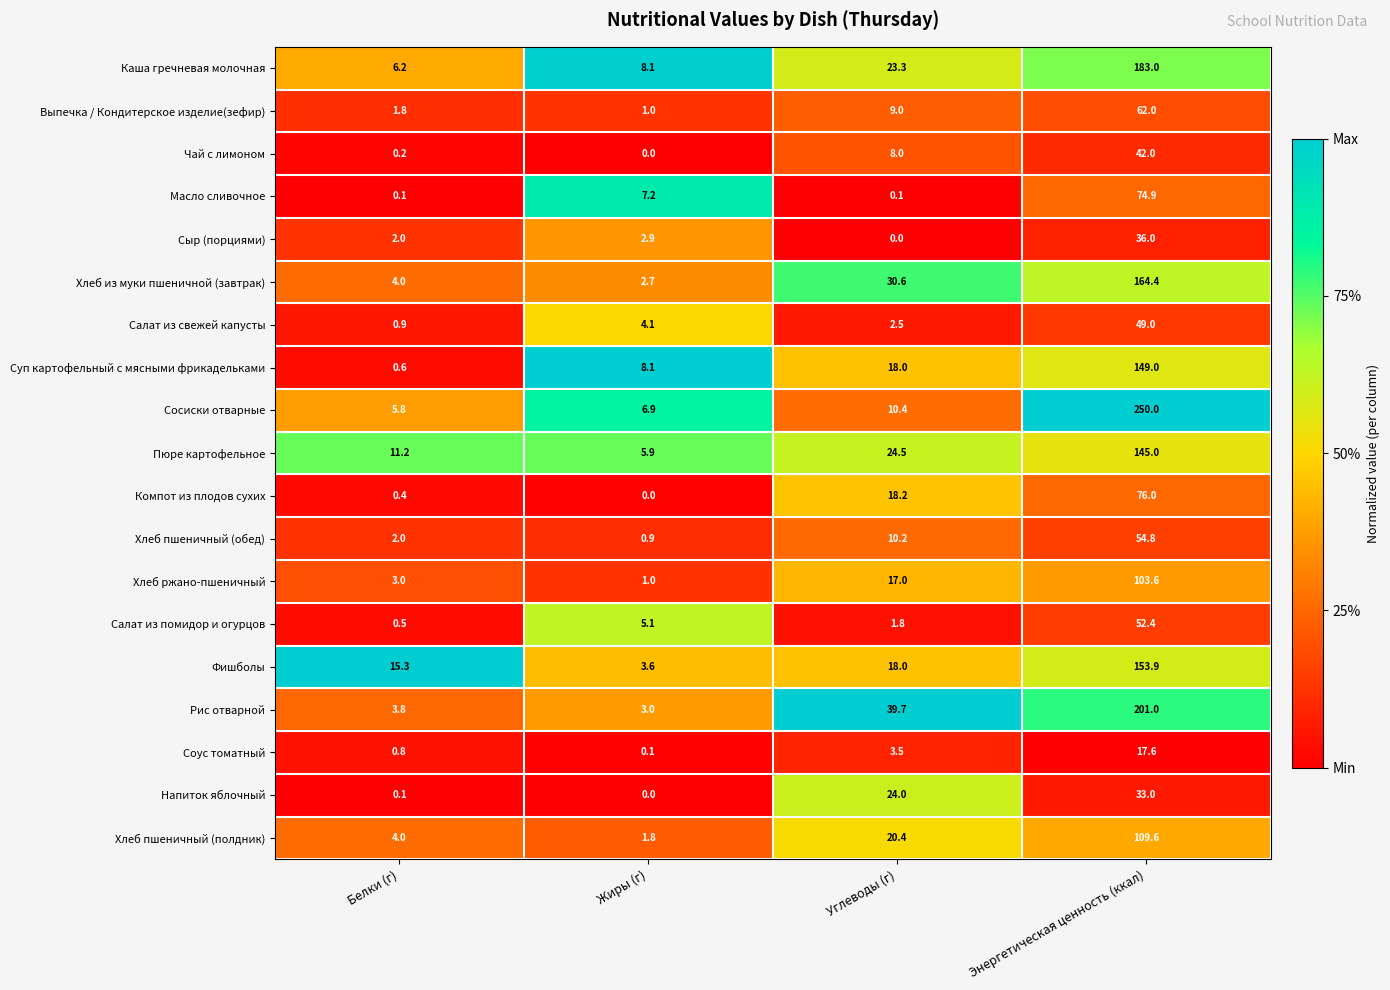

At which category is the sum across all series the highest?

Энергетическая ценность (ккал)